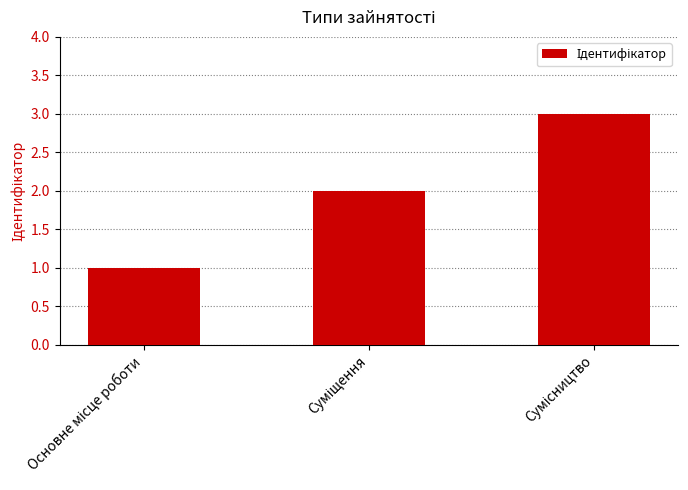

What is the sum of all values?

6